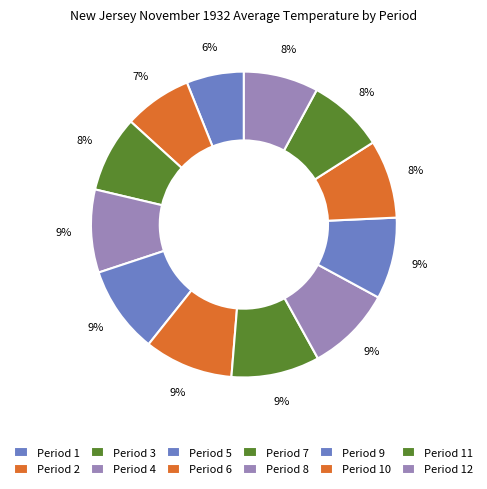

The Period 4 slice represents 9% of the pie. True or false?

True